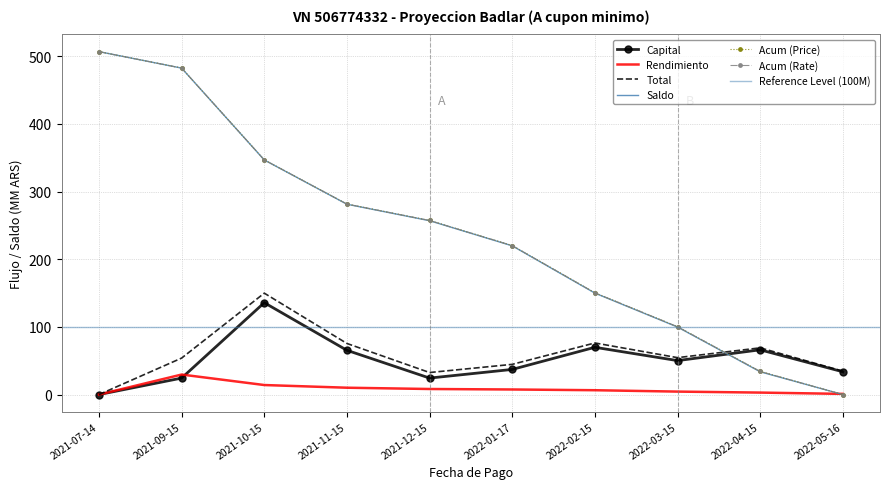

What are all the series names shown in the legend?

Capital, Rendimiento, Total, Saldo, Acum (Price), Acum (Rate)